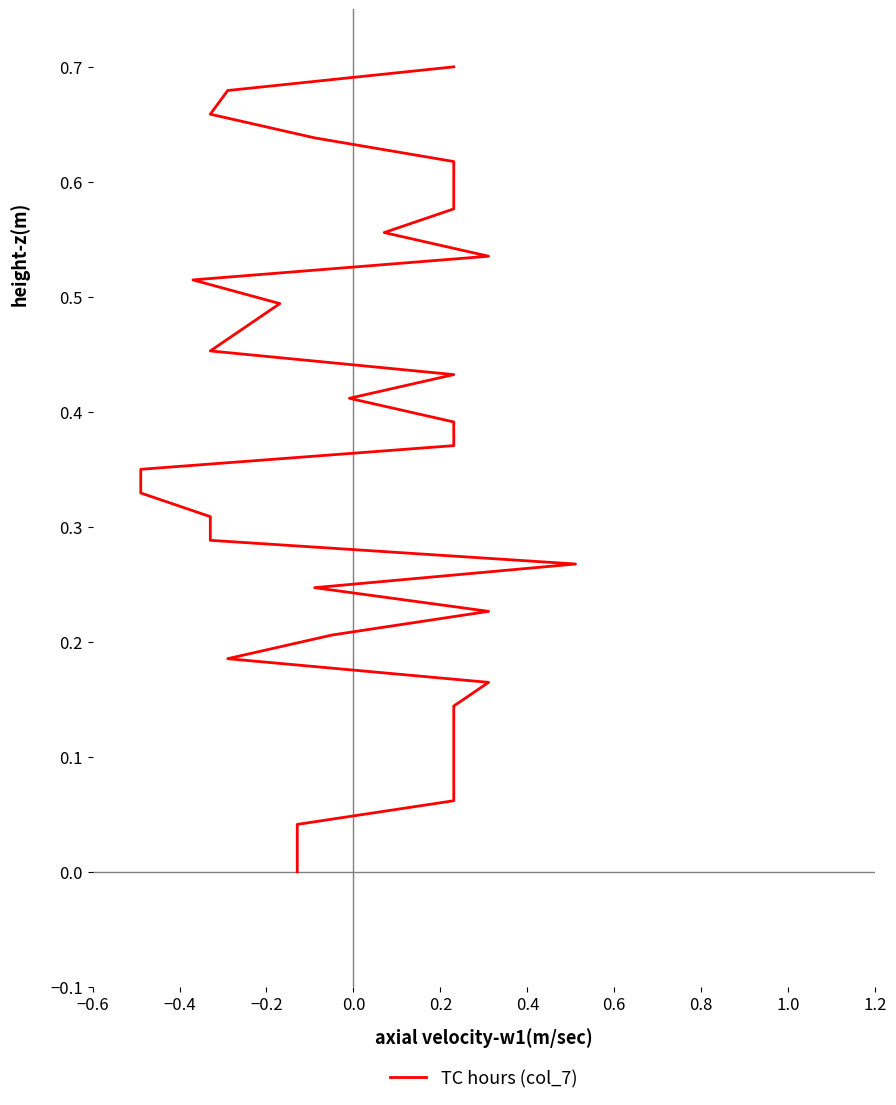

Reading right to left, transcribe all the data shown in this chart.

0.7	0.7	0.7	0.6	0.6	0.6	0.6	0.6	0.5	0.5	0.5	0.5	0.5	0.4	0.4	0.4	0.4	0.3	0.3	0.3	0.3	0.3	0.2	0.2	0.2	0.2	0.2	0.1	0.1	0.1	0.1	0.1	0.0	0.0	0.0